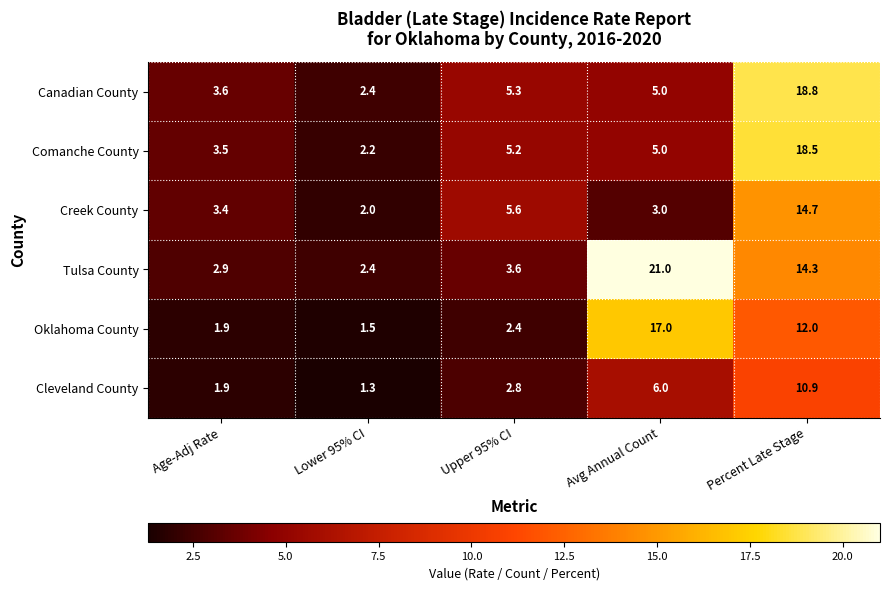

Between Upper 95% CI and Percent Late Stage, which series saw the biggest shift?

Canadian County